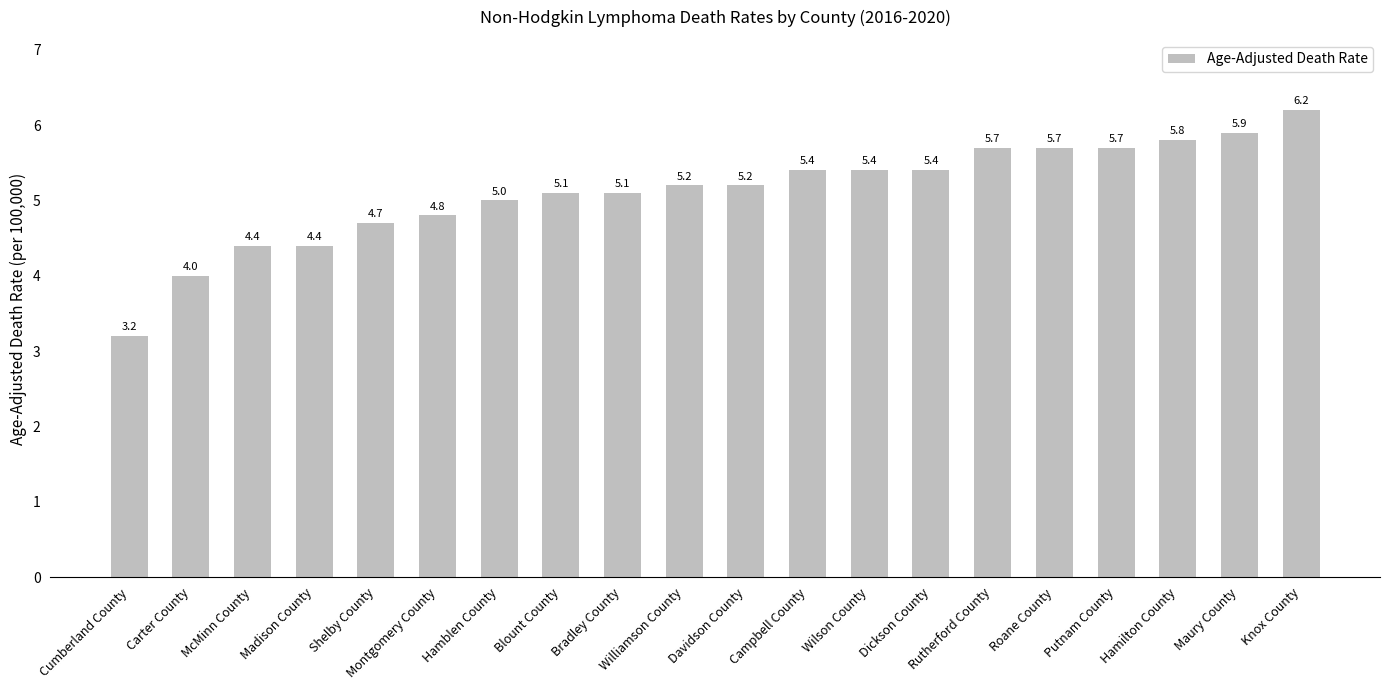

Reading left to right, what are all the values shown in this chart?

Cumberland County=3.2	Carter County=4.0	McMinn County=4.4	Madison County=4.4	Shelby County=4.7	Montgomery County=4.8	Hamblen County=5.0	Blount County=5.1	Bradley County=5.1	Williamson County=5.2	Davidson County=5.2	Campbell County=5.4	Wilson County=5.4	Dickson County=5.4	Rutherford County=5.7	Roane County=5.7	Putnam County=5.7	Hamilton County=5.8	Maury County=5.9	Knox County=6.2